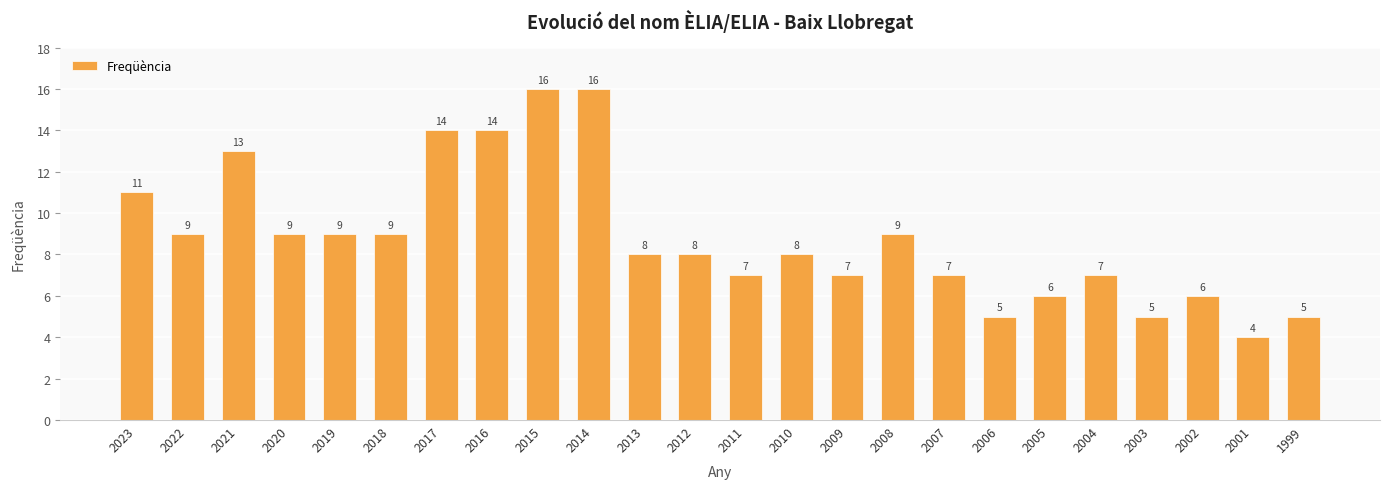

What is the minimum value shown in the chart?

4